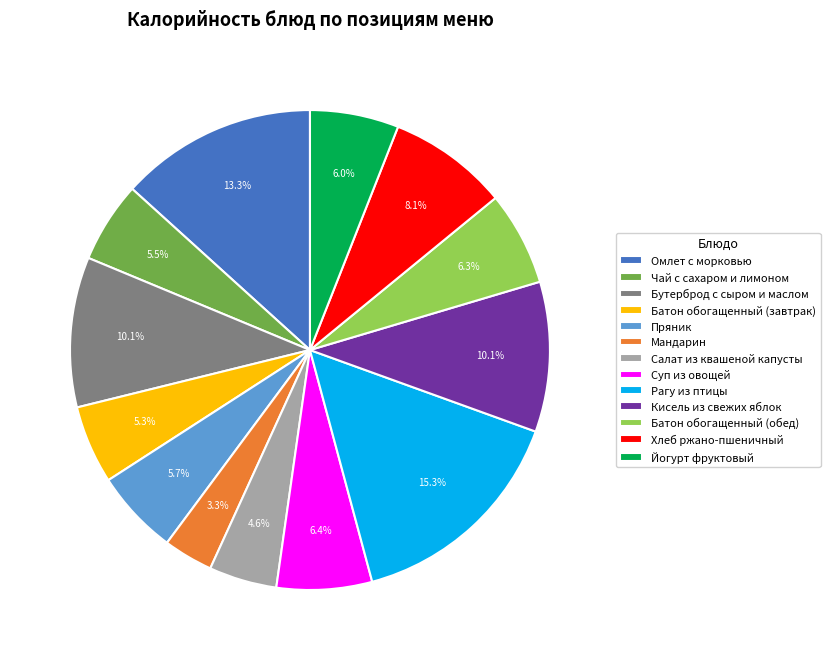

Which slice is the smallest?

Мандарин